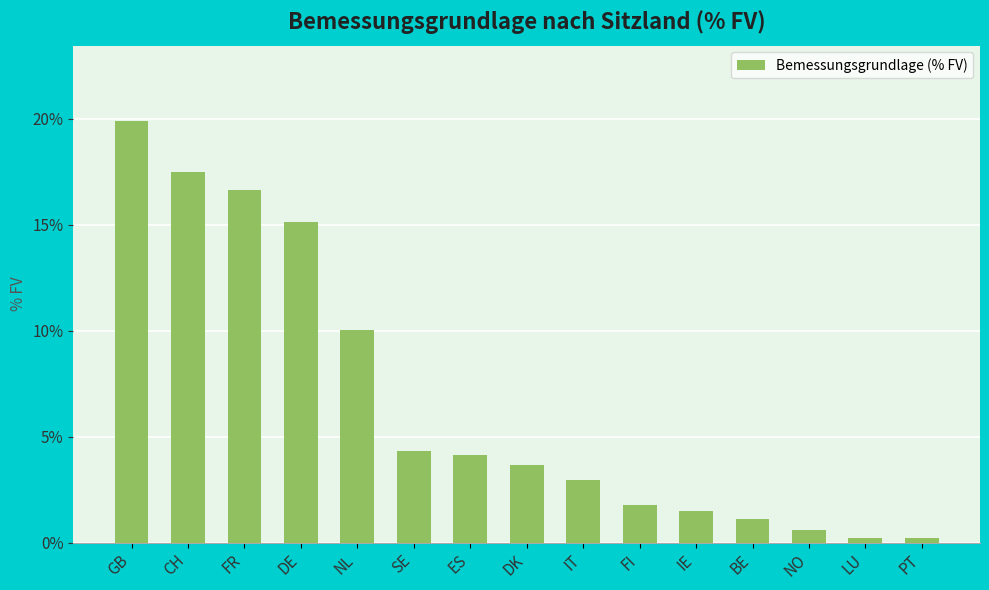

What is the value of the 4th bar from the left?

15.1